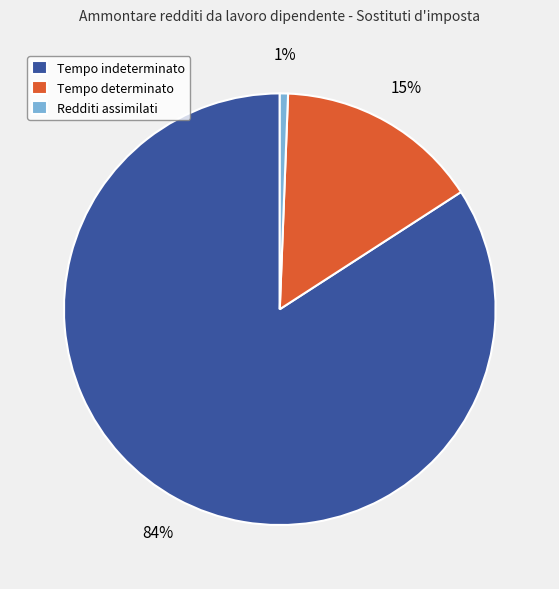

Between Tempo indeterminato and Tempo determinato, which is larger?

Tempo indeterminato